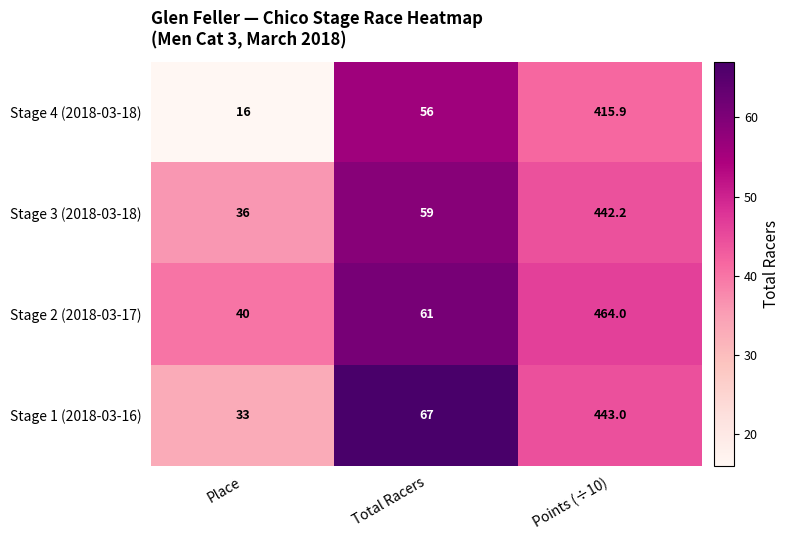

At Place, list the series in order from largest to smallest.

Stage 2 (2018-03-17), Stage 3 (2018-03-18), Stage 1 (2018-03-16), Stage 4 (2018-03-18)